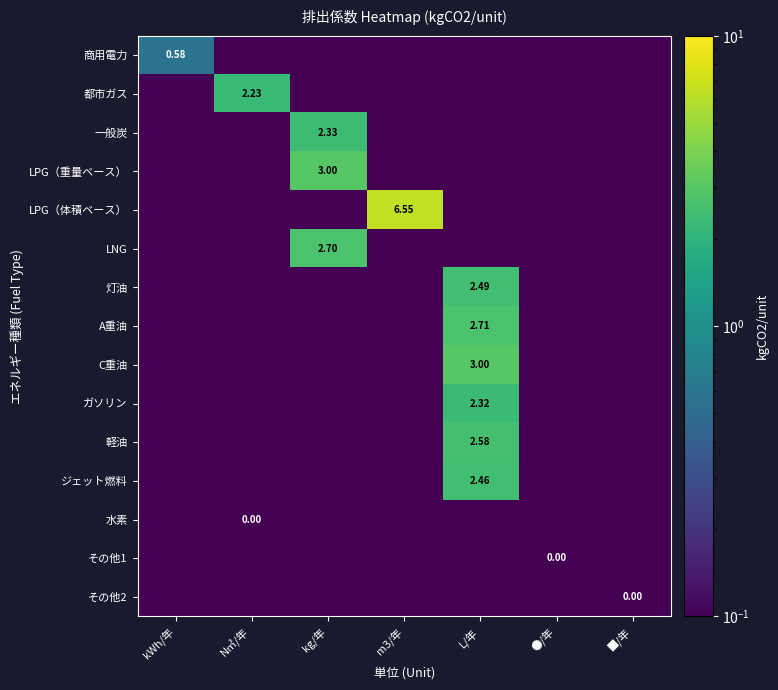

Rank the series at N㎥/年 from highest to lowest value.

都市ガス, 商用電力, 一般炭, LPG（重量ベース）, LPG（体積ベース）, LNG, 灯油, A重油, C重油, ガソリン, 軽油, ジェット燃料, 水素, その他1, その他2